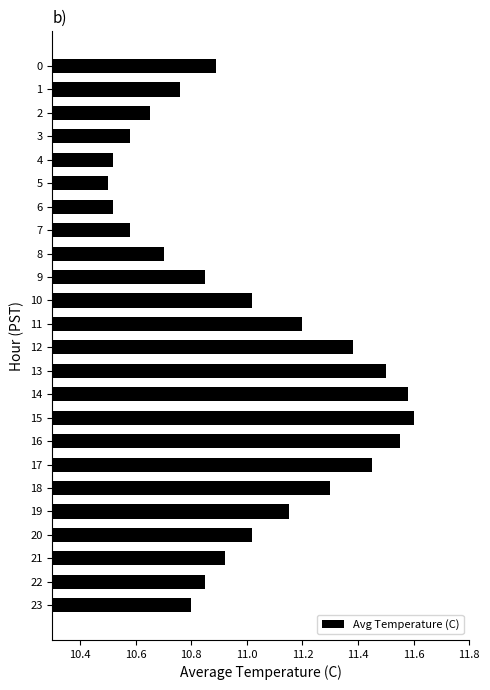

Does the chart contain stacked bars?

No